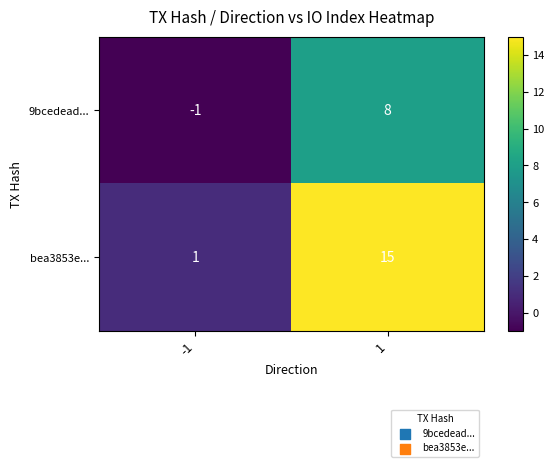

Reading right to left, list all the values displayed in this chart.

9bcedead...: 8	-1
bea3853e...: 15	1